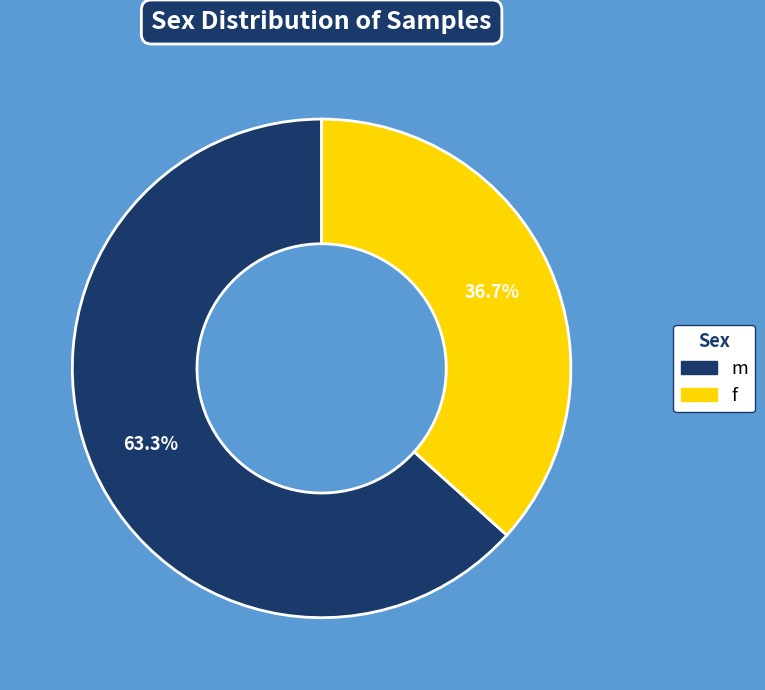

To the nearest percent, what is the average slice percentage?

50%